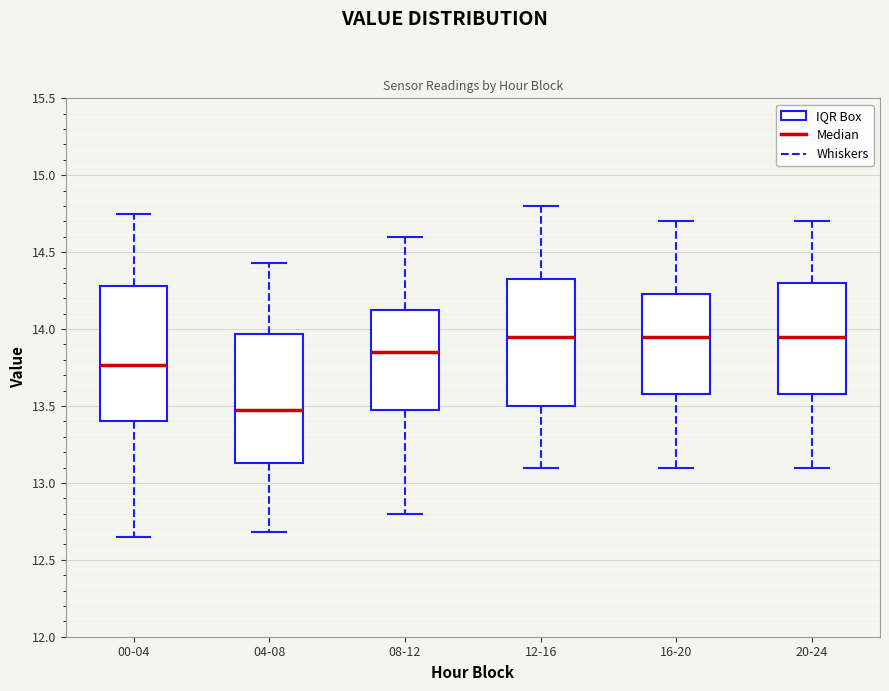

Reading left to right, read every box against the y-axis: the position of its median line, the range the box covers, and the ends of its whiskers. The values are not printed on the chart, so give them approximately, as read against the axis.

00-04: median 13.75, box 13.40 to 14.30, whiskers 12.65 to 14.75
04-08: median 13.50, box 13.15 to 13.95, whiskers 12.70 to 14.45
08-12: median 13.85, box 13.50 to 14.15, whiskers 12.80 to 14.60
12-16: median 13.95, box 13.50 to 14.35, whiskers 13.10 to 14.80
16-20: median 13.95, box 13.60 to 14.25, whiskers 13.10 to 14.70
20-24: median 13.95, box 13.60 to 14.30, whiskers 13.10 to 14.70